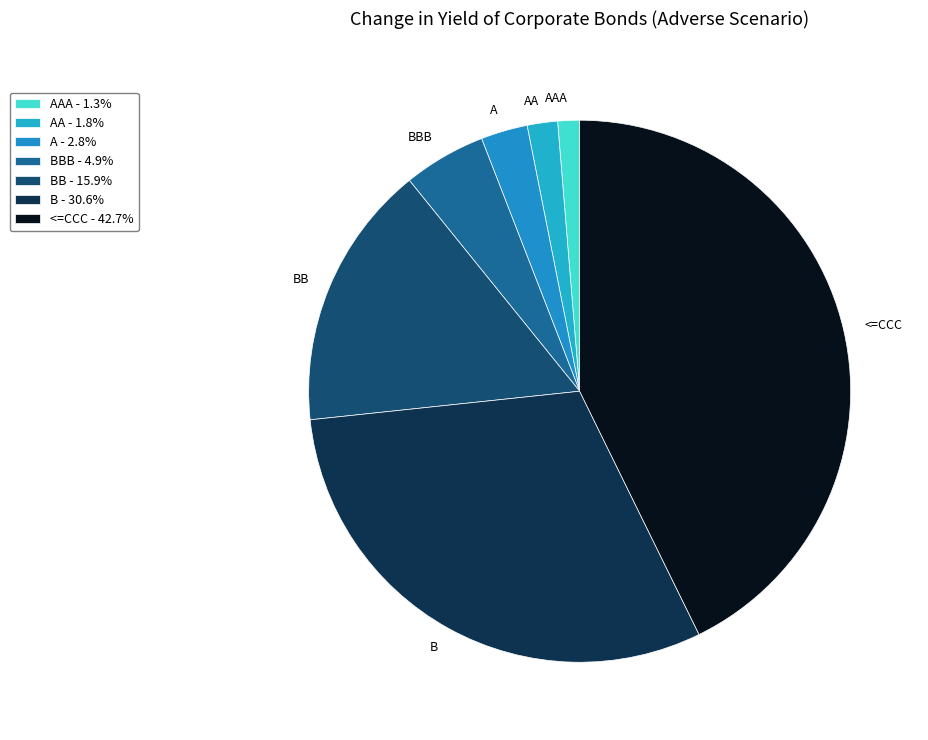

Is AAA the majority of the pie?

No